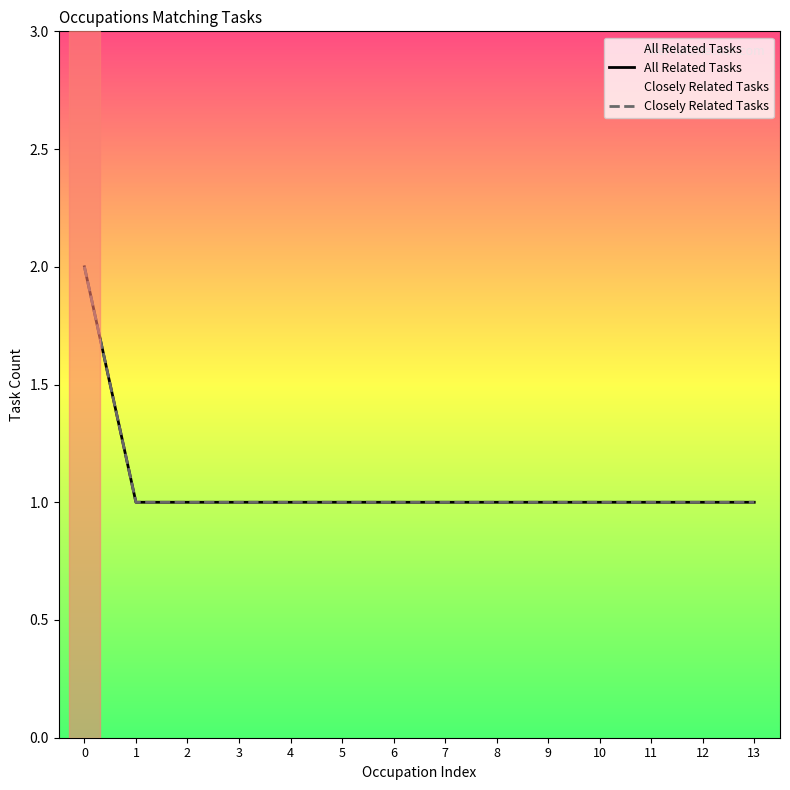

Rank the series at 4 from lowest to highest value.

All Related Tasks, Closely Related Tasks